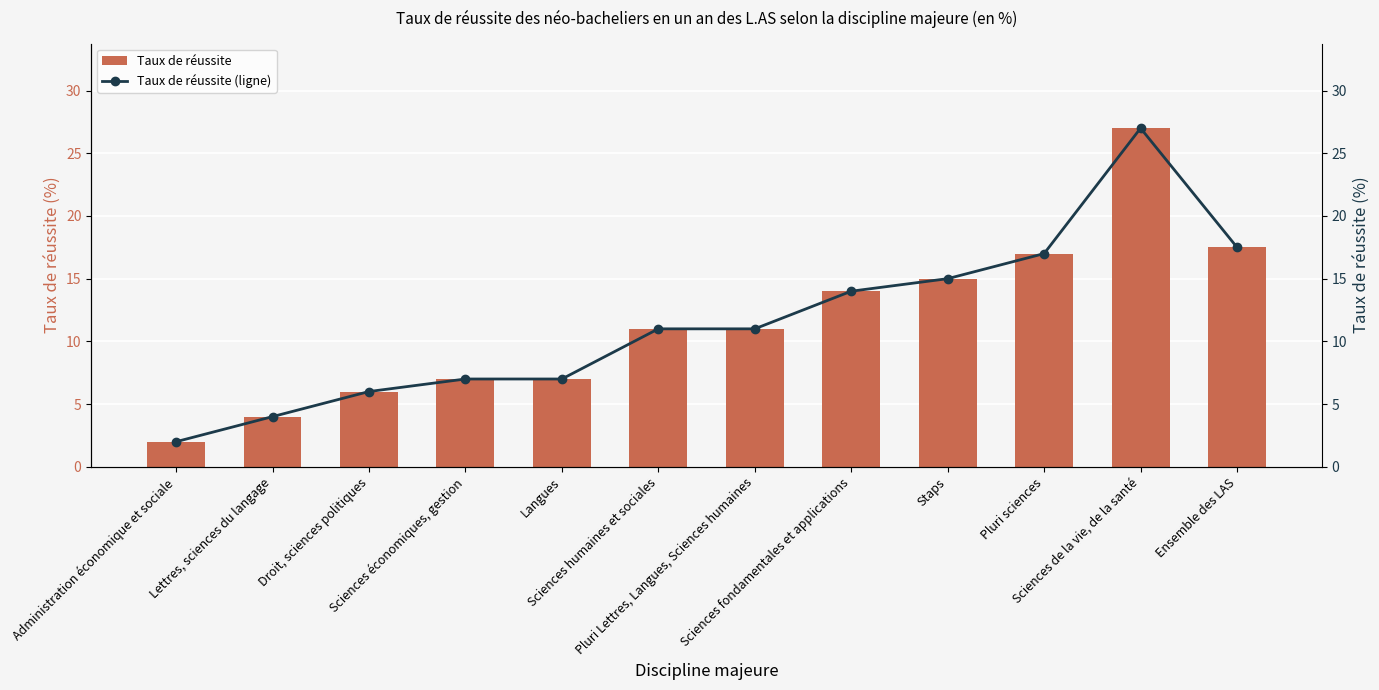

Rank the series at Droit, sciences politiques from lowest to highest value.

Taux de réussite, Taux de réussite (ligne)